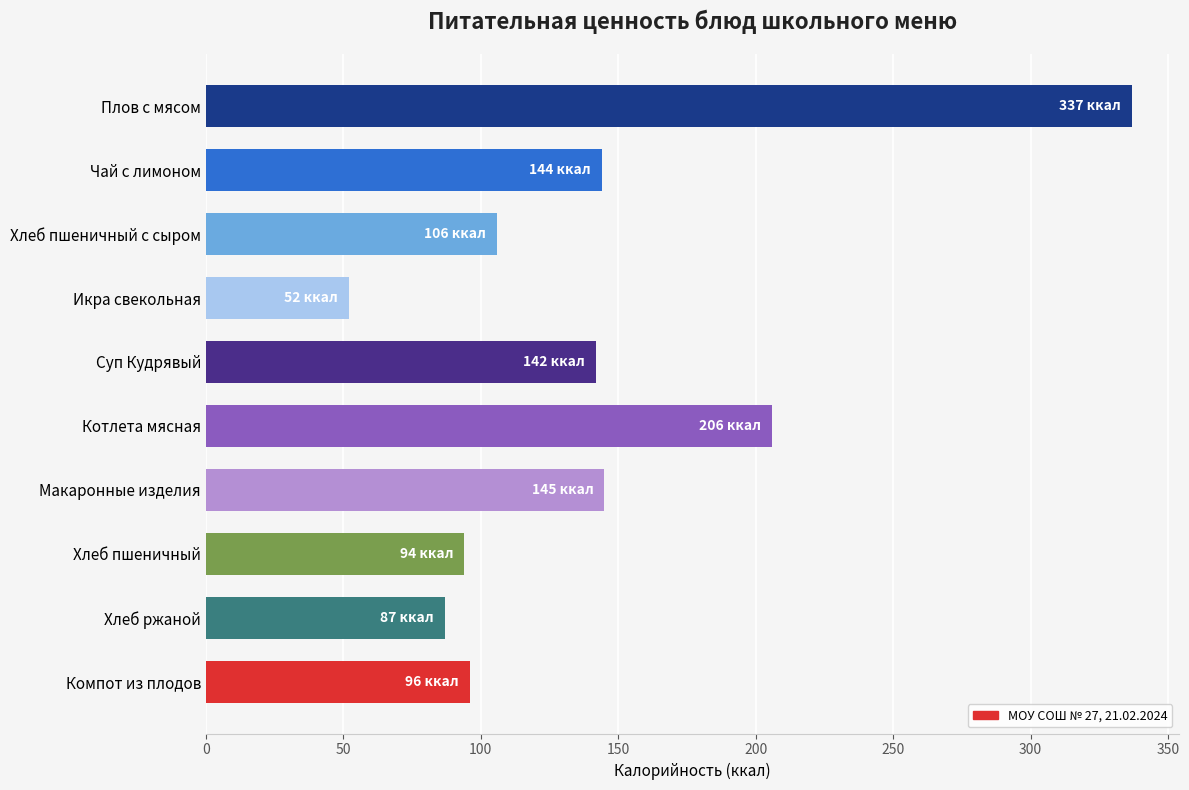

Which label corresponds to the smallest value in the chart?

Икра свекольная